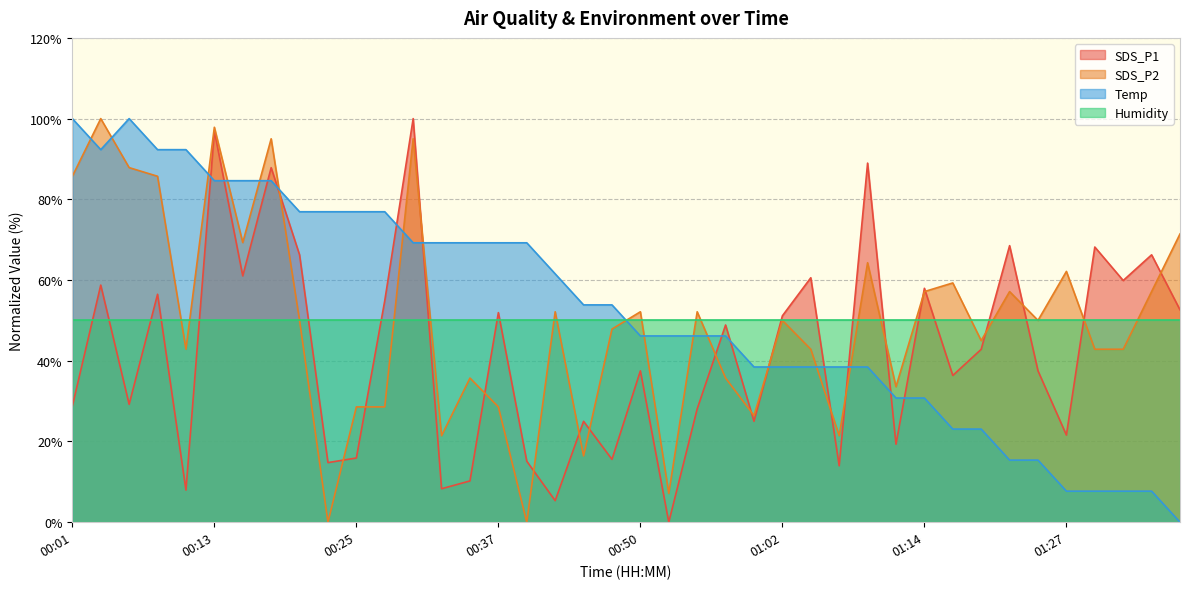

At how many categories does at least one series exceed 30?

40